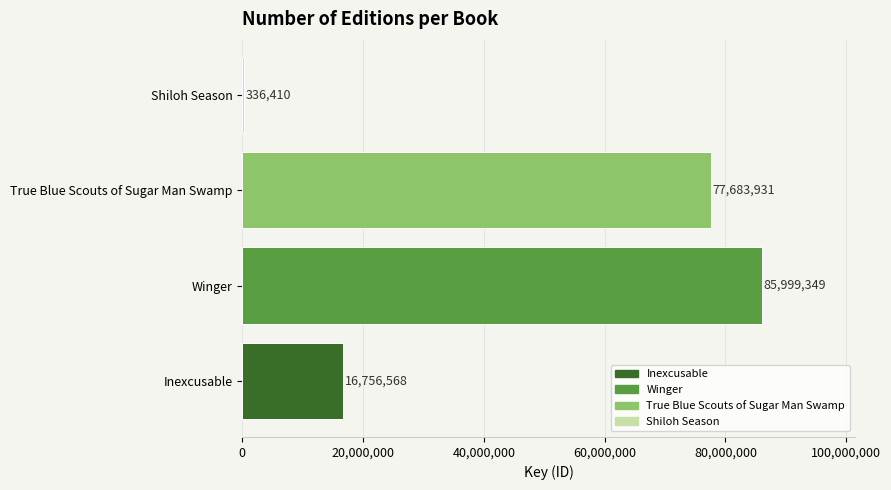

How many series are shown in this chart?

1